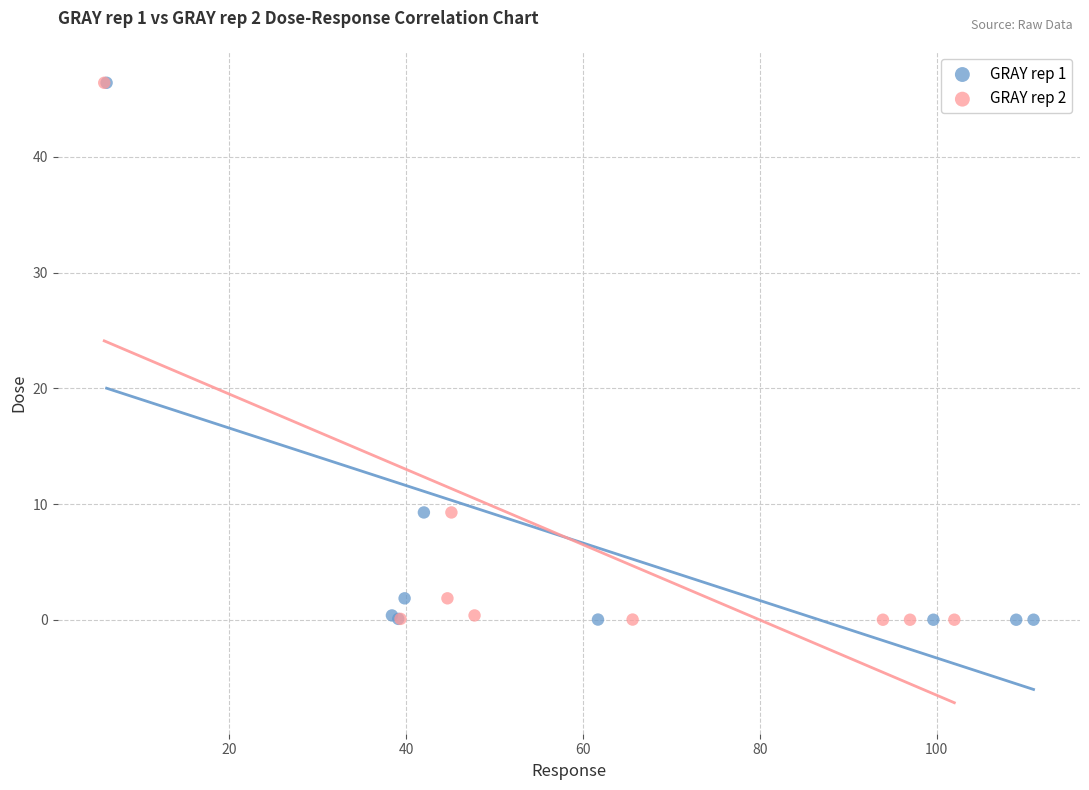

What are all the series names shown in the legend?

GRAY rep 1, GRAY rep 2